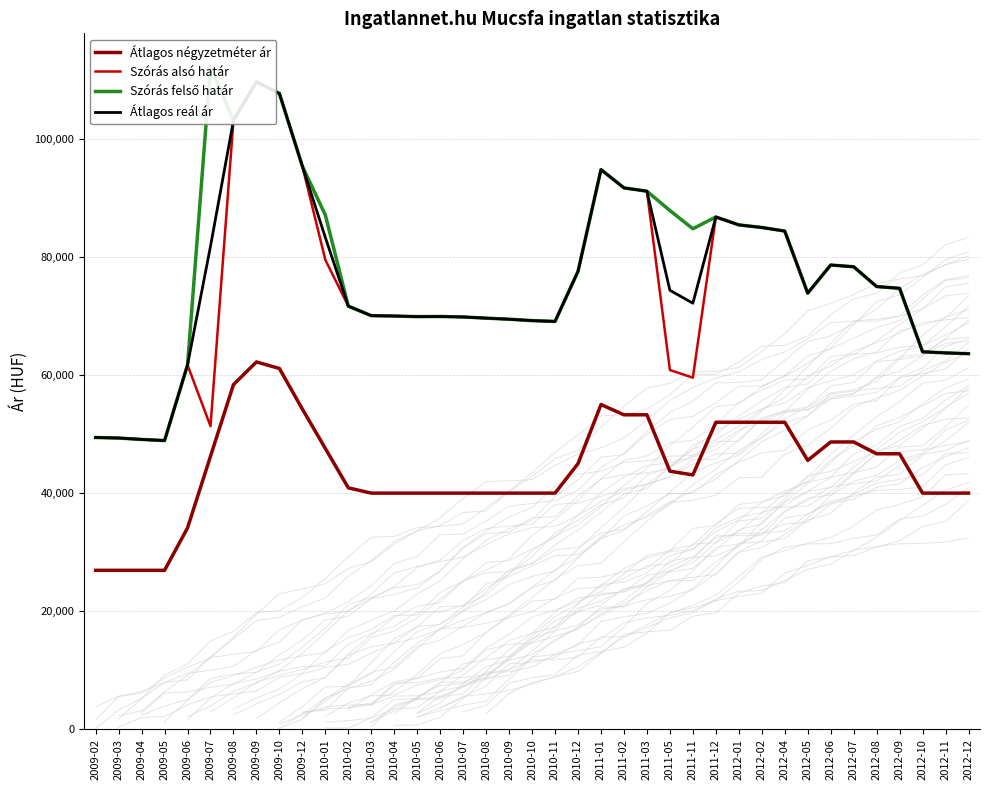

What is the average value of the Szórás felső határ series?

77275